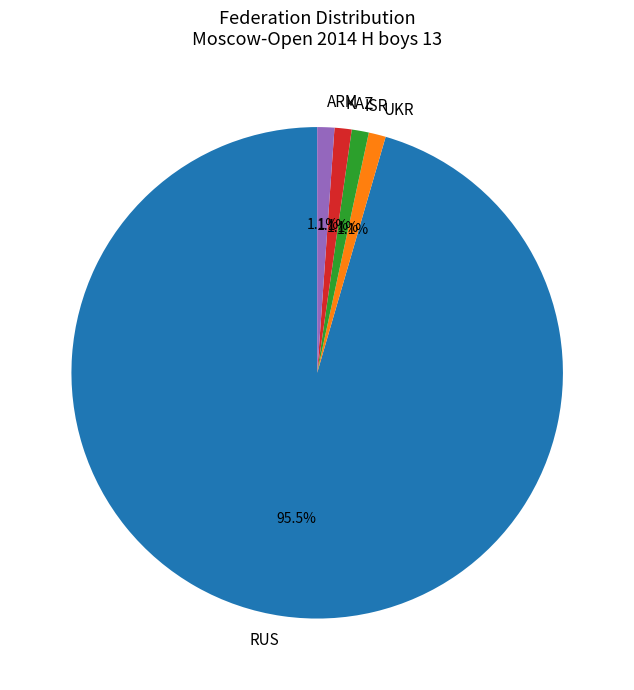

Is there any slice that represents more than half of the pie?

Yes